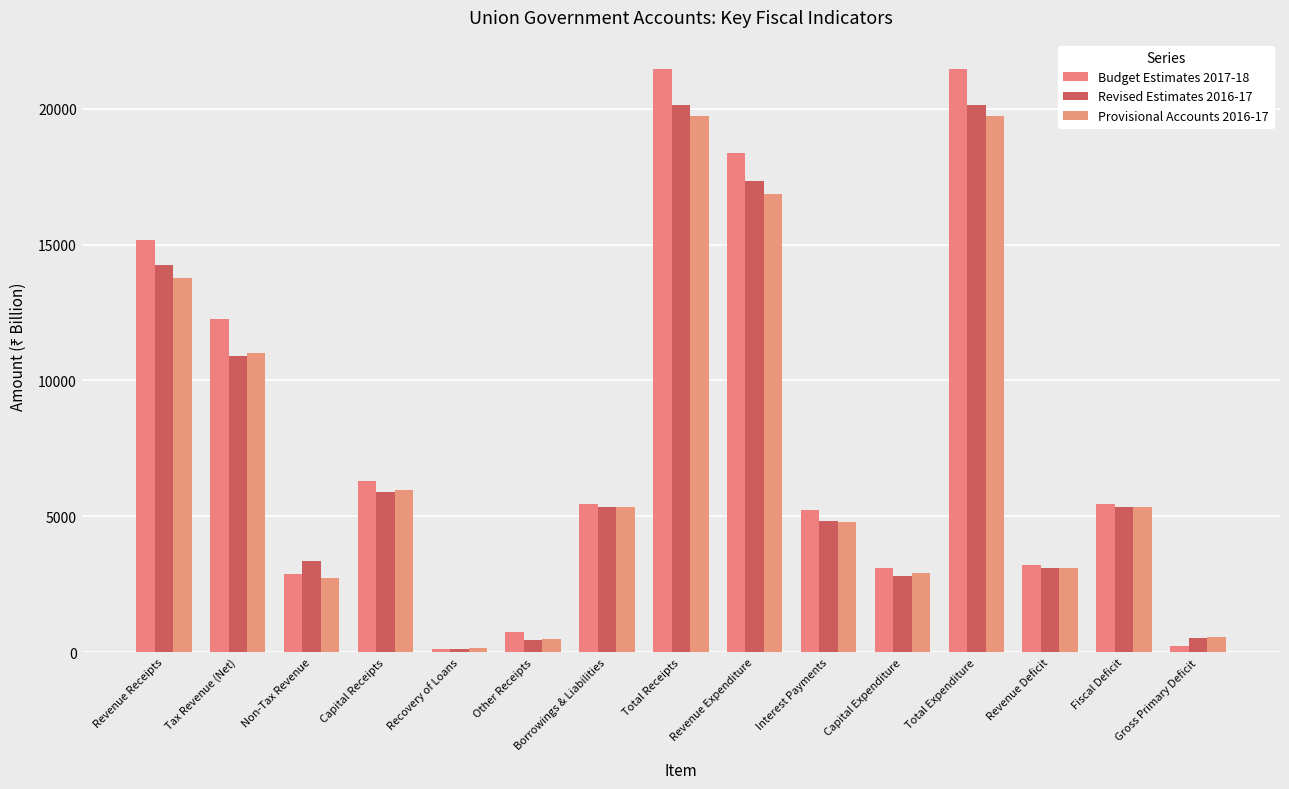

What is the label of the 9th bar from the left?

Revenue Expenditure